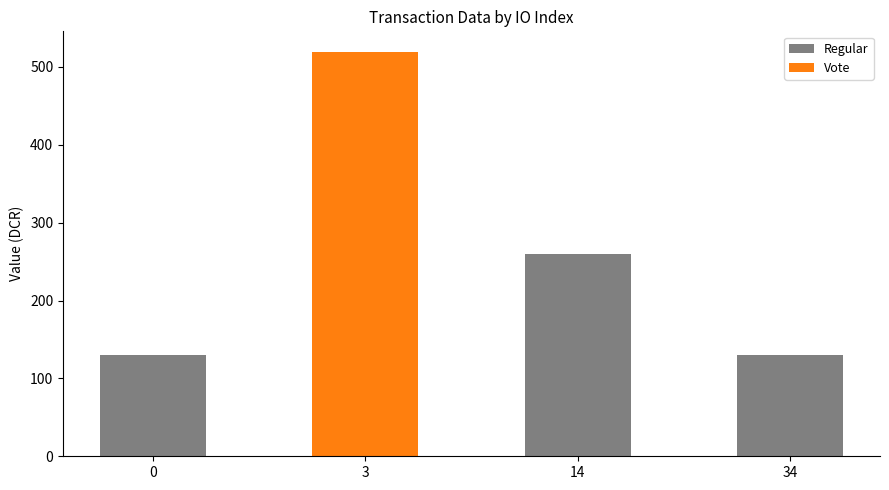

At which category is the sum across all series the highest?

3